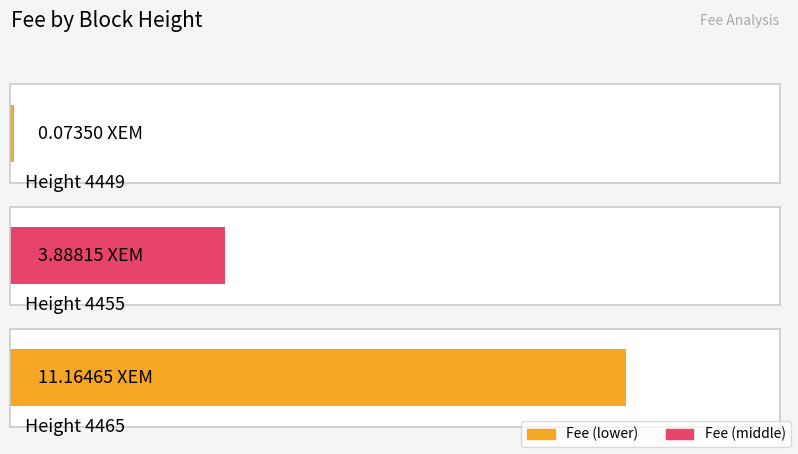

What is the sum of the values at 4465 and 4449?

11.2